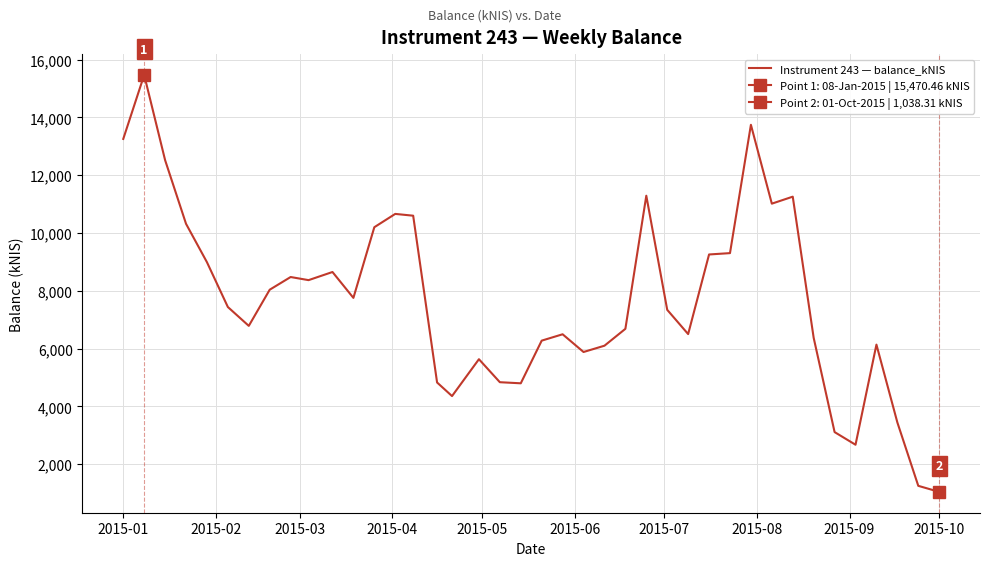

What is the highest value of the Instrument 243 — balance_kNIS series?

15470.5